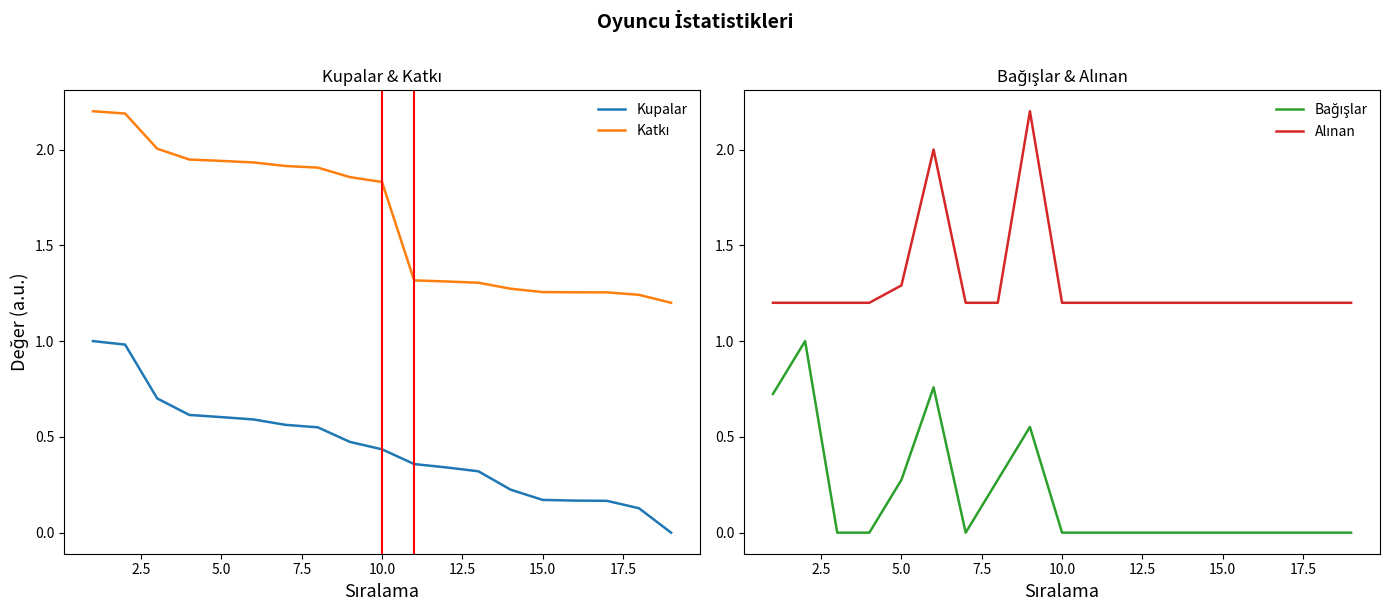

What is the maximum value for Kupalar?

1.0